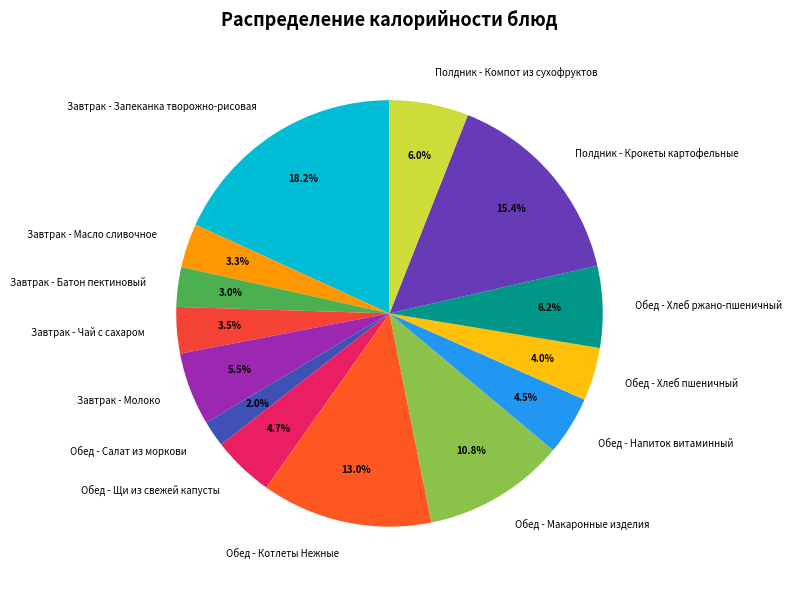

The Обед - Салат из моркови slice represents 2% of the pie. True or false?

True